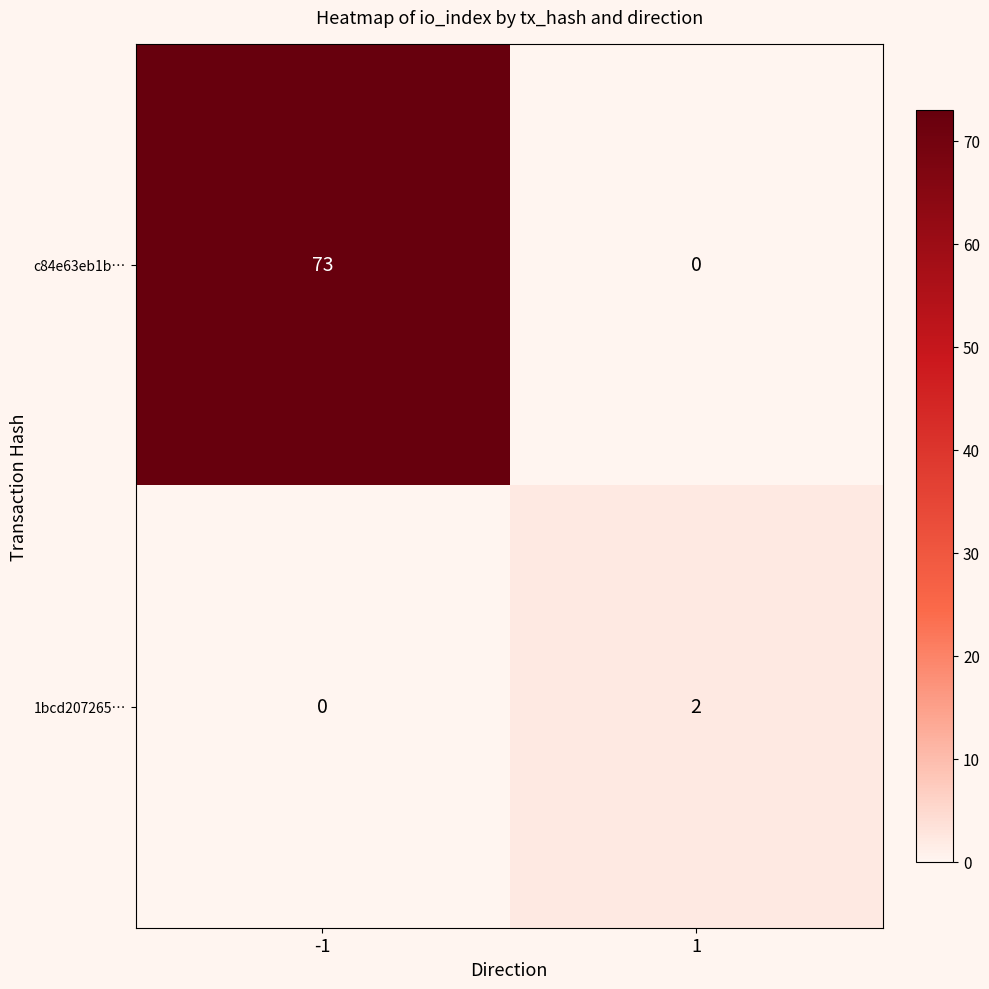

List the series in order of their overall mean, lowest first.

1bcd207265…, c84e63eb1b…